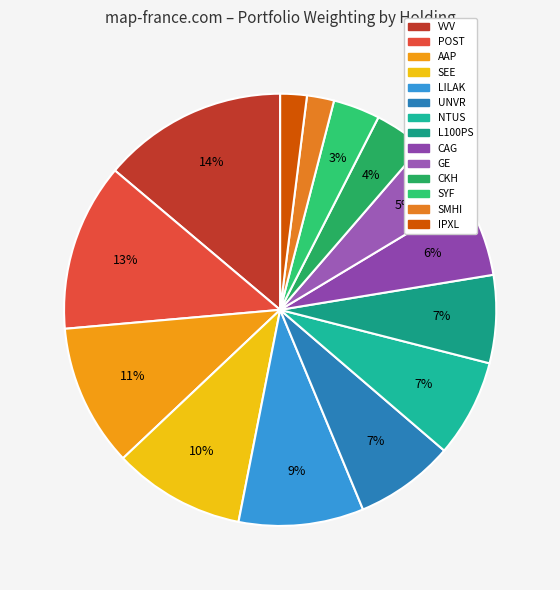

Which category has the biggest portion of the pie?

VVV